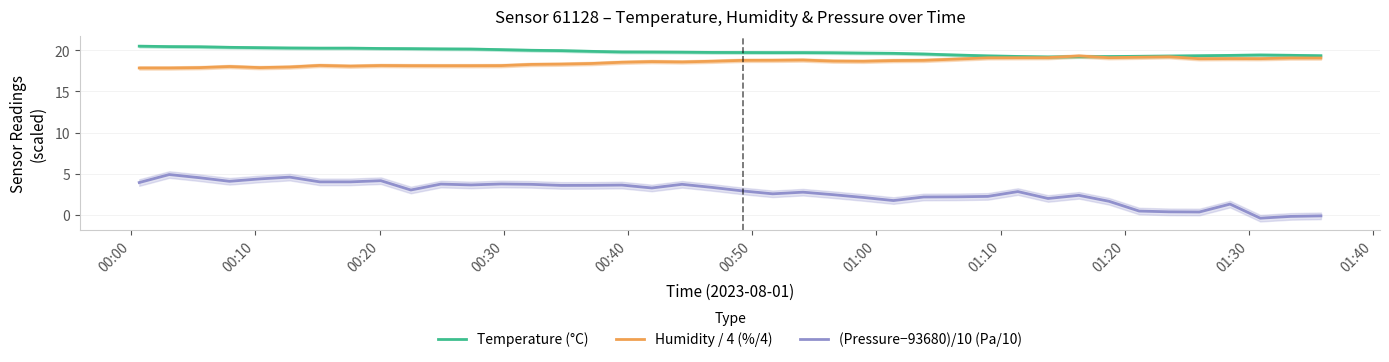

True or false: Temperature (°C) and (Pressure−93680)/10 (Pa/10) intersect in this chart.

False